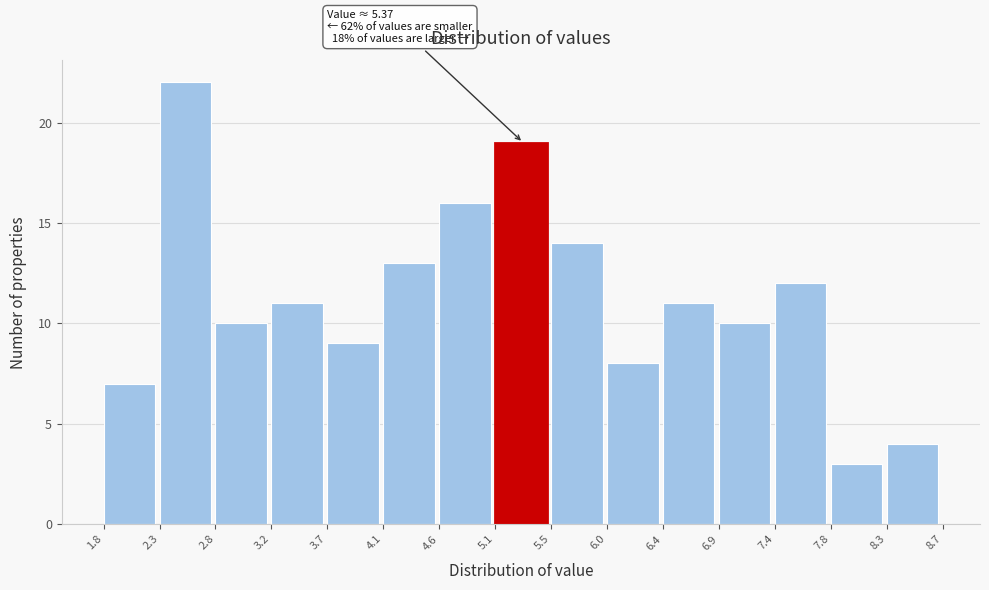

Over which range of the x-axis is the bar tallest?

2.3 to 2.8